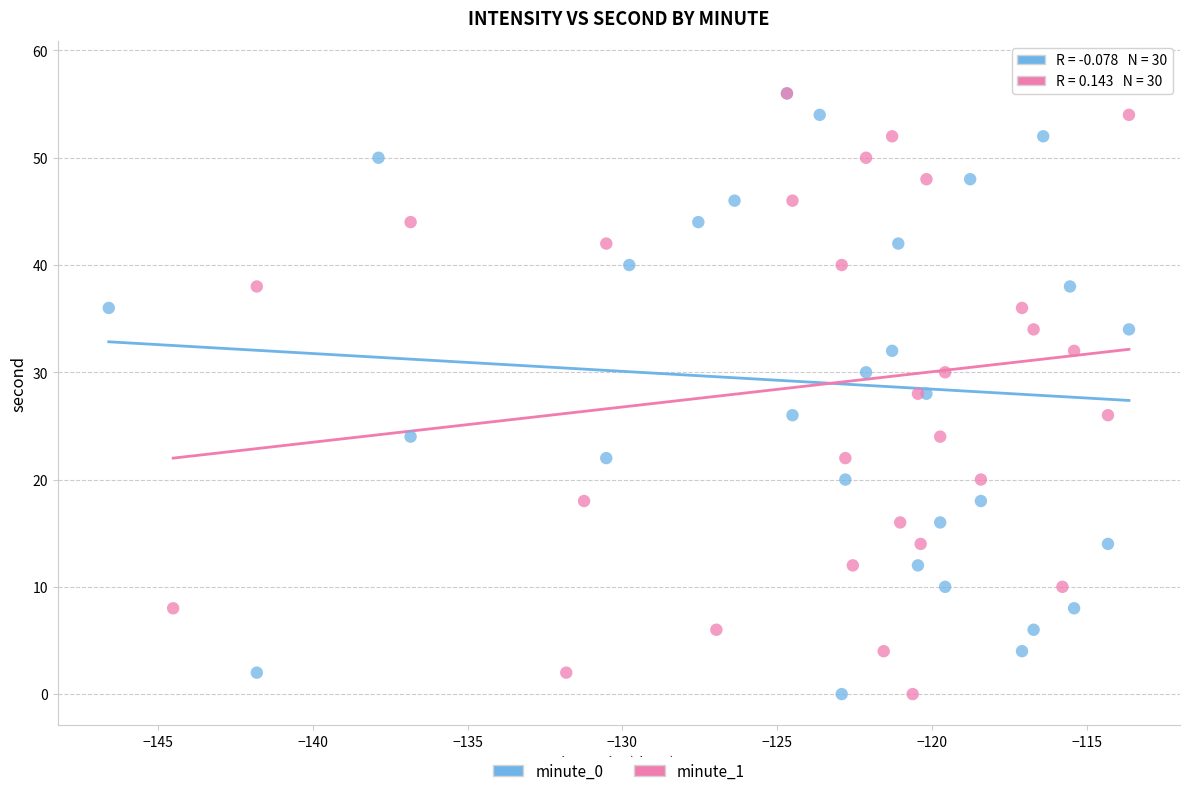

What are all the series names shown in the legend?

minute_0, minute_1